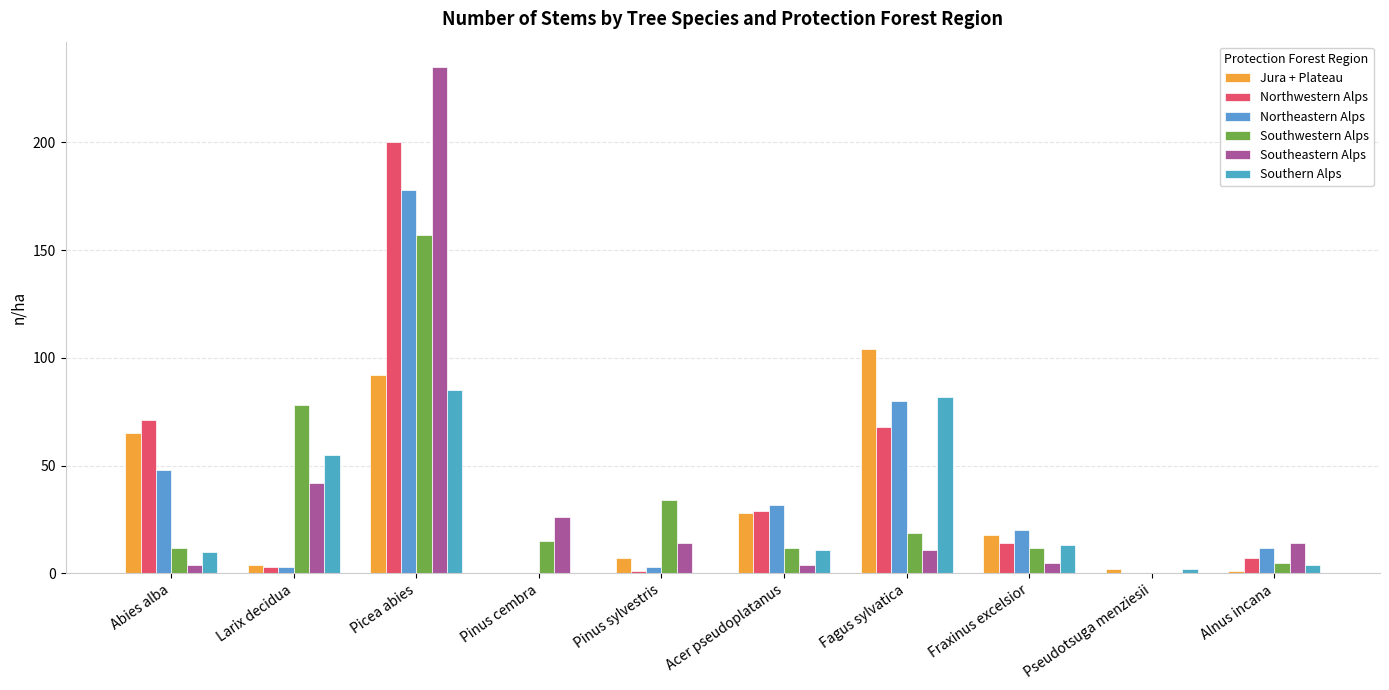

Reading left to right, transcribe all the data shown in this chart.

Jura + Plateau: 65	4	92	0	7	28	104	18	2	1
Northwestern Alps: 71	3	200	0	1	29	68	14	0	7
Northeastern Alps: 48	3	178	0	3	32	80	20	0	12
Southwestern Alps: 12	78	157	15	34	12	19	12	0	5
Southeastern Alps: 4	42	235	26	14	4	11	5	0	14
Southern Alps: 10	55	85	0	0	11	82	13	2	4